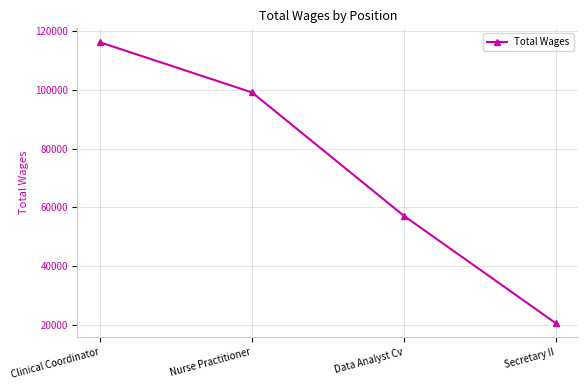

The value at Data Analyst Cv is 57119. True or false?

True